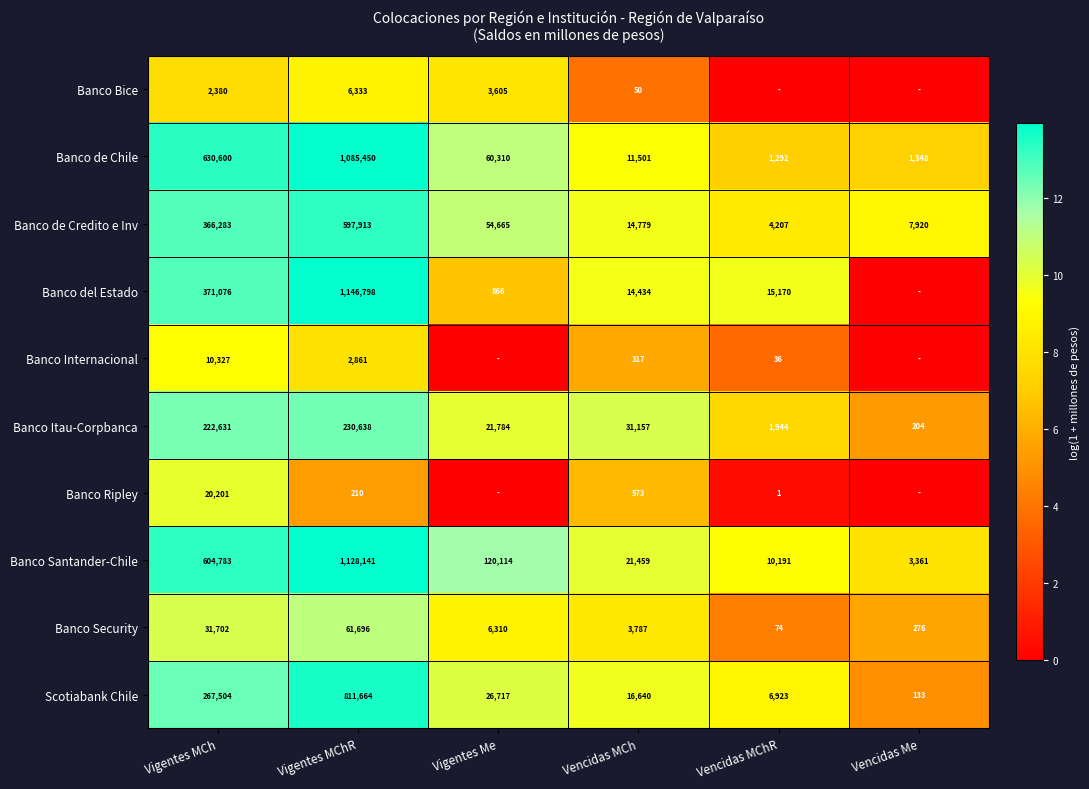

The Banco de Credito e Inv series shows 1899 at Vencidas MChR. True or false?

False